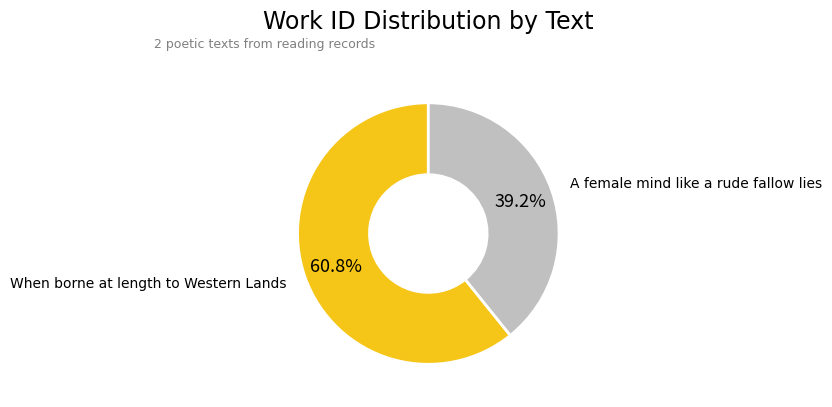

How much of the chart is everything except When borne at length to Western Lands?

39.2%